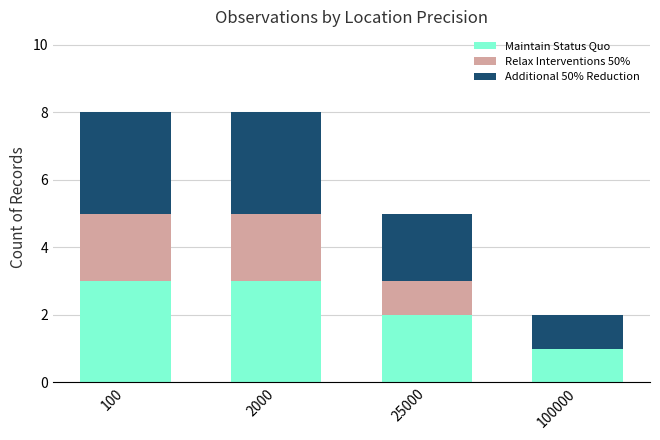

Are the bars grouped side by side (vs. stacked)?

No